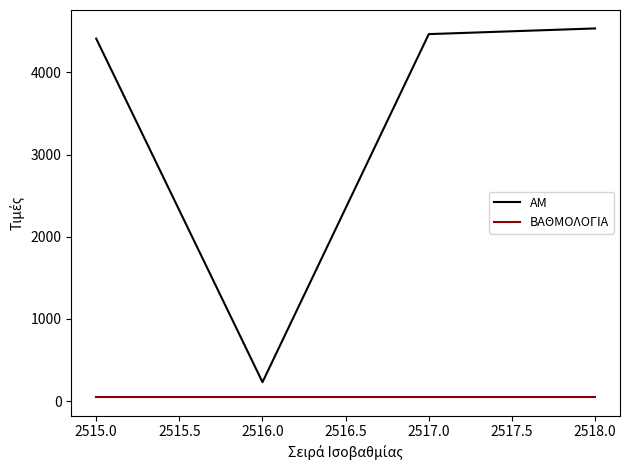

List the series in order of their peak value, lowest first.

ΒΑΘΜΟΛΟΓΙΑ, ΑΜ